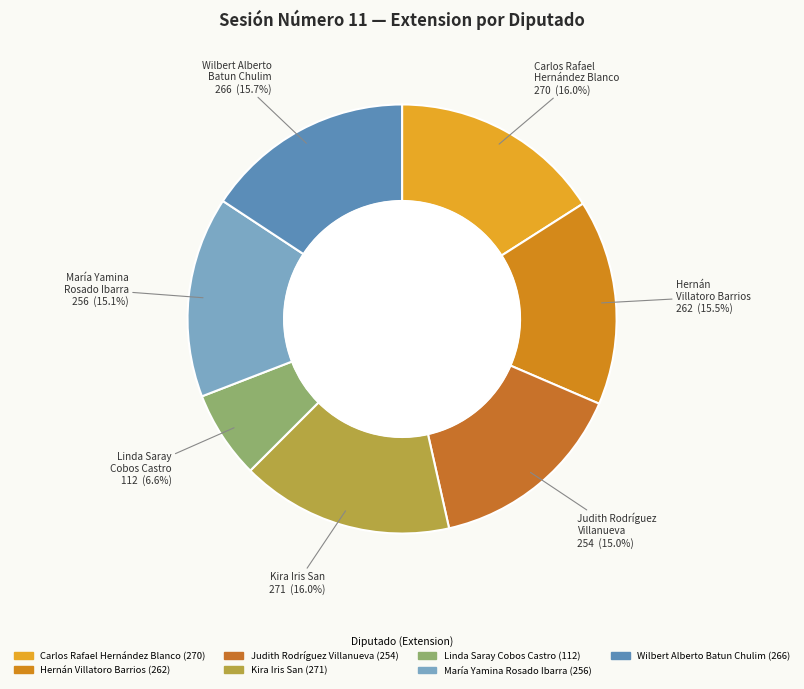

Which category has the smallest portion of the pie?

Linda Saray Cobos Castro